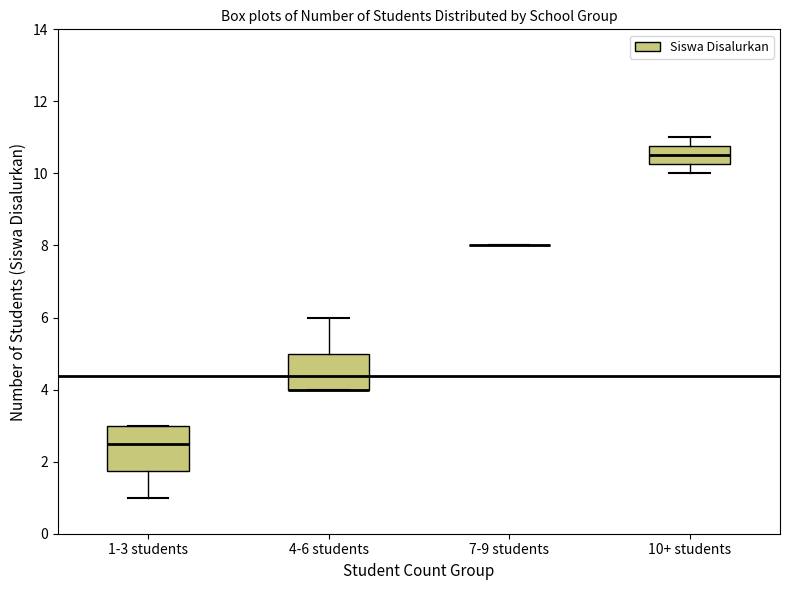

Reading left to right, read every box against the y-axis: the position of its median line, the range the box covers, and the ends of its whiskers. The values are not printed on the chart, so give them approximately, as read against the axis.

1-3 students: median 2.6, box 1.8 to 3.0, whiskers 1.0 to 3.0
4-6 students: median 4.0 (drawn on the box's lower edge), box 4.0 to 5.0, whiskers 4.0 to 6.0
7-9 students: box collapsed to a line at 8.0, whiskers 8.0 to 8.0
10+ students: median 10.6, box 10.2 to 10.8, whiskers 10.0 to 11.0